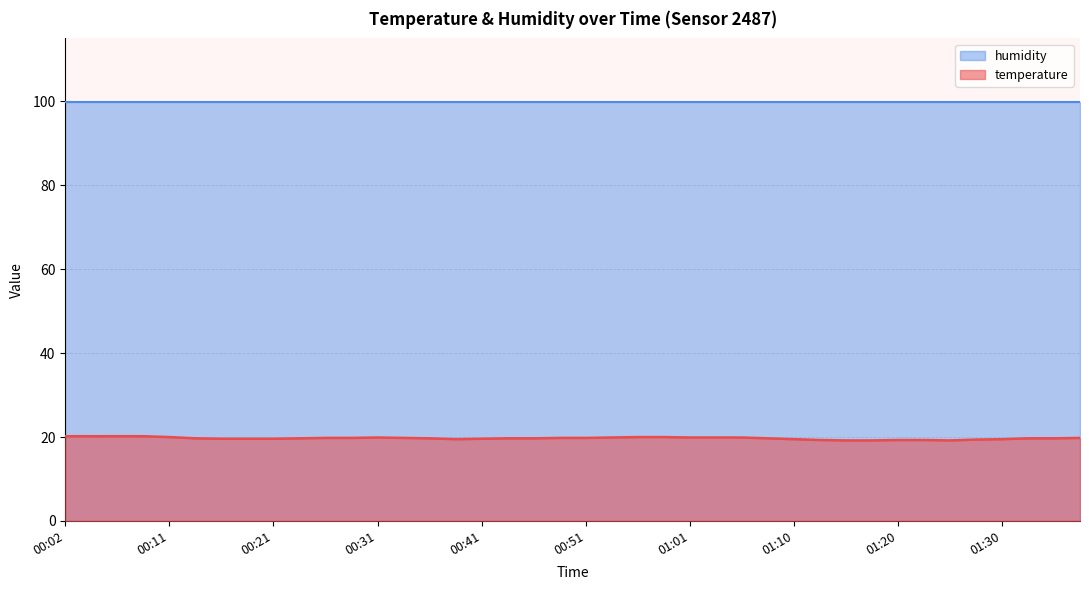

At which category does the chart reach its minimum across all series?

01:15